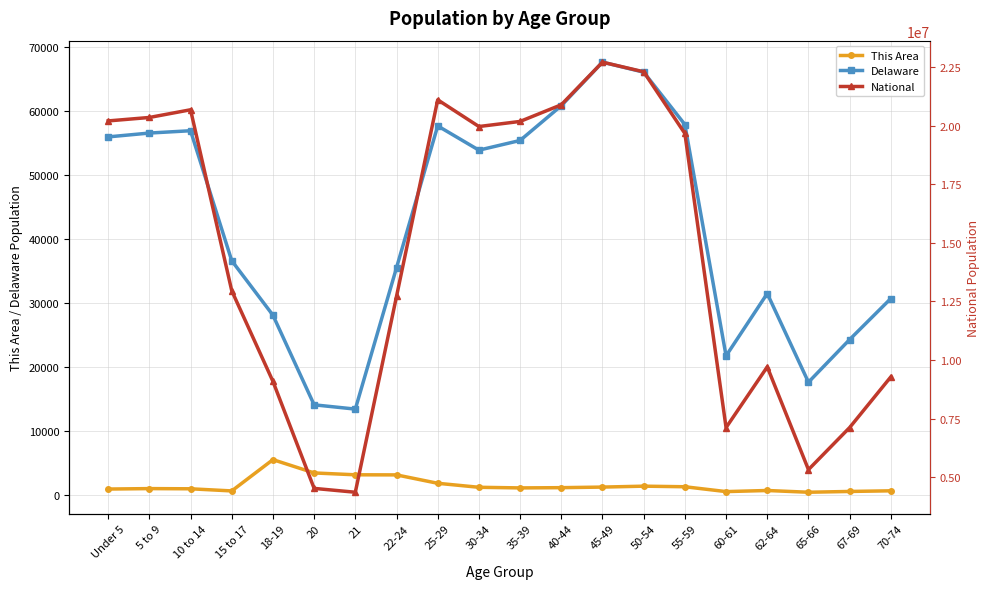

What is the value of the National point at the 18th from the left?

5319902